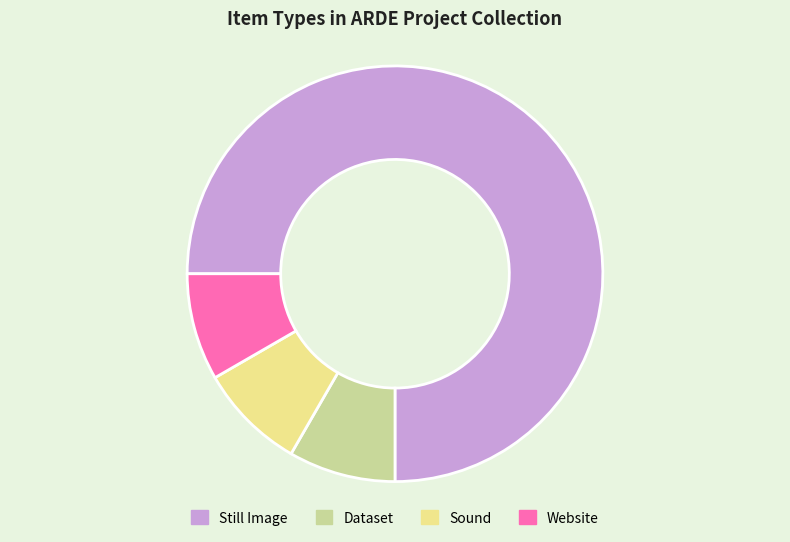

What is the ratio of the value at Sound to the value at Dataset?

1.0